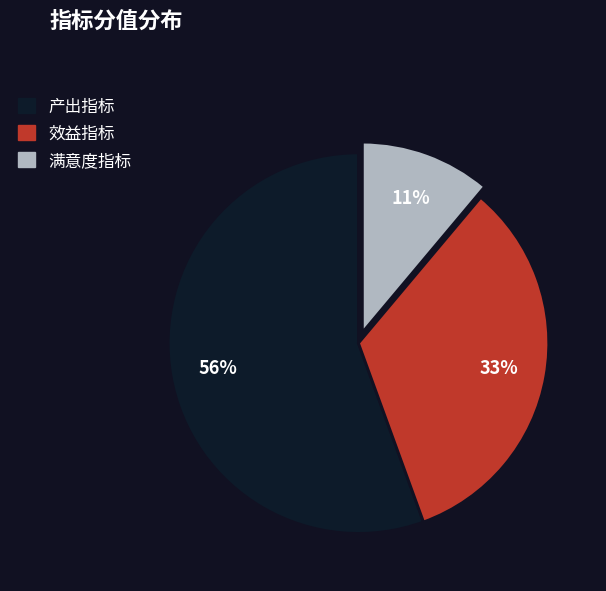

Rank the categories by value from highest to lowest.

产出指标, 效益指标, 满意度指标